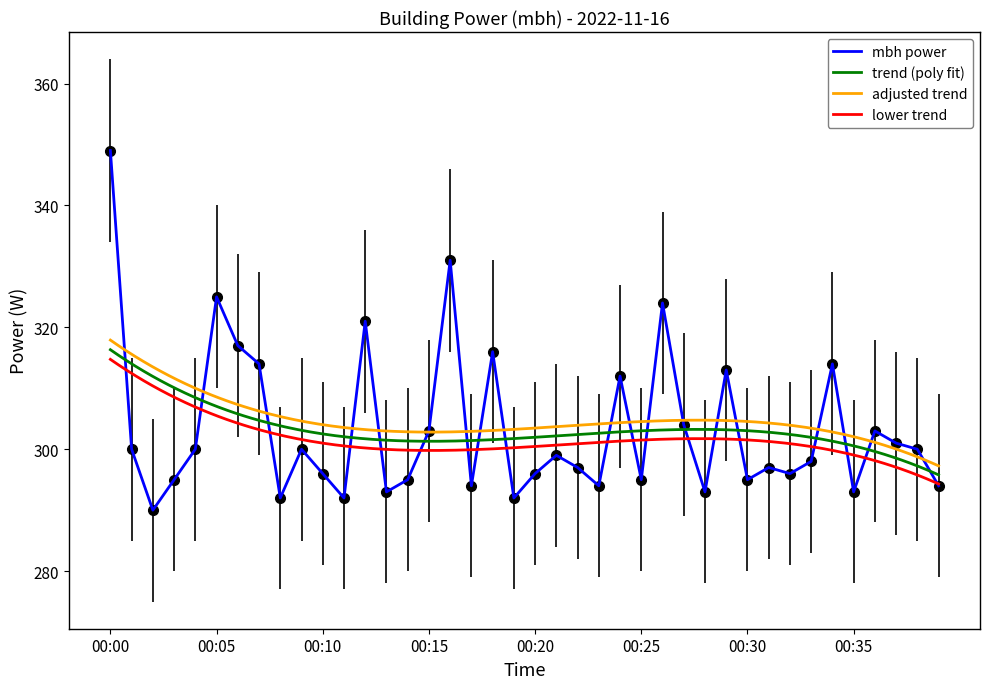

Where does the data first go above 299?

00:00